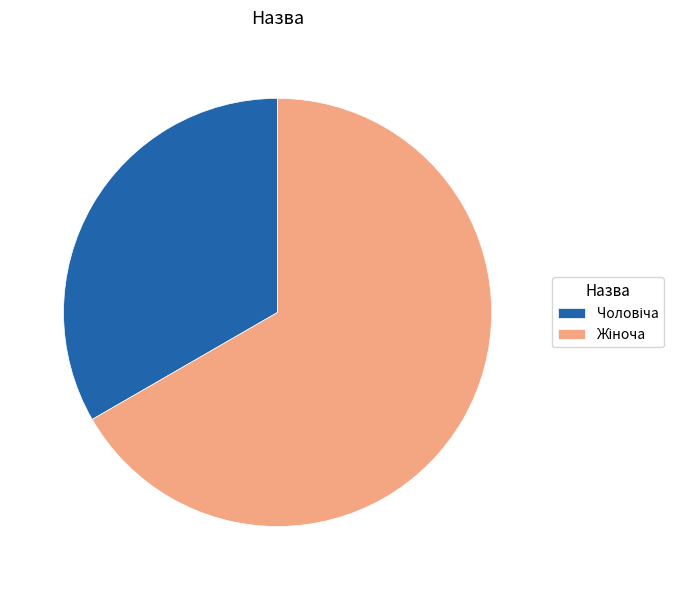

Does any single category account for the majority?

Yes